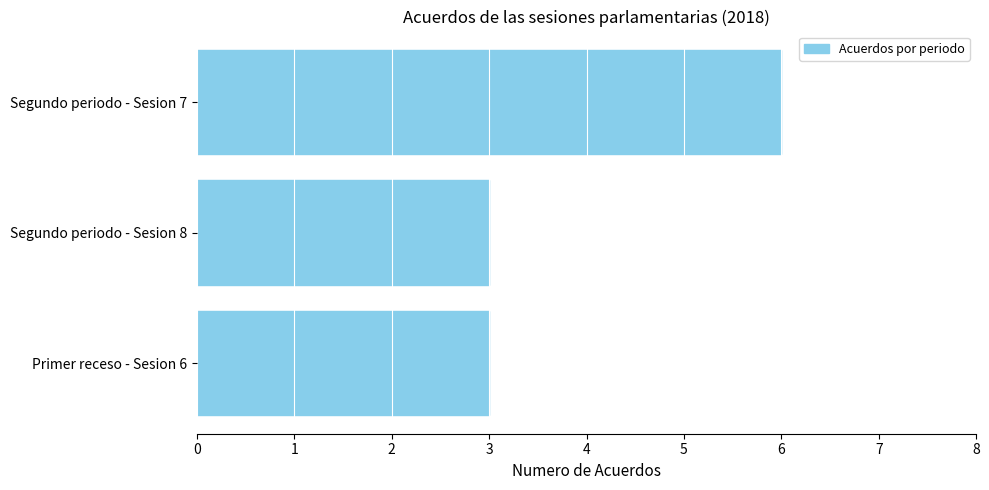

What is the difference between the maximum and minimum values?

3